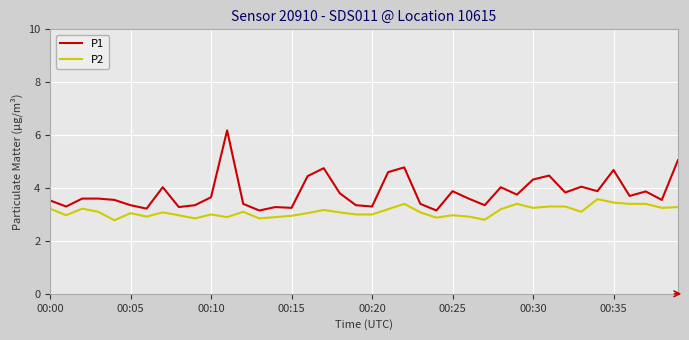

What is the lowest value of the P2 series?

2.8